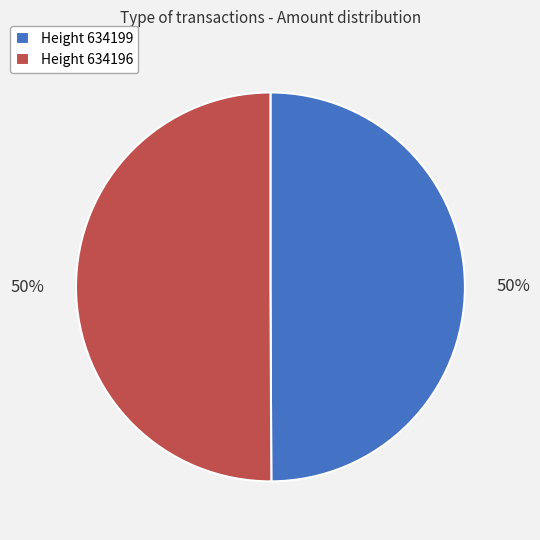

What percentage is the Height 634199 slice, to the nearest percent?

50%